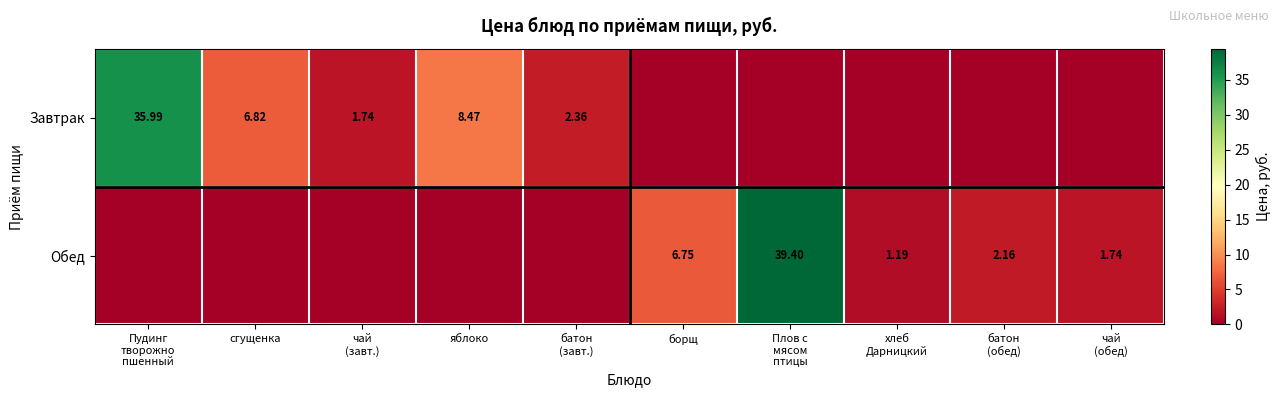

The Обед series shows 25.3 at Плов с мясом птицы. True or false?

False